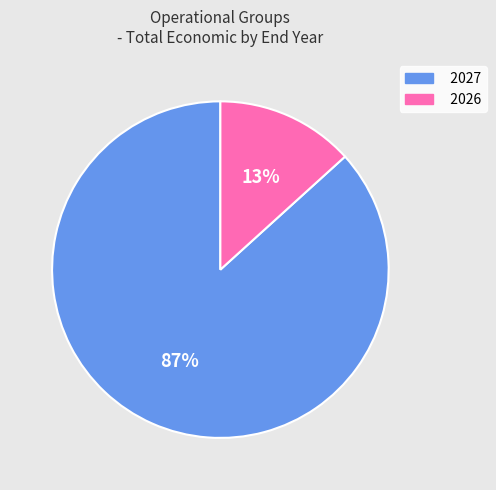

True or false: 2027 accounts for 87% of the total.

True